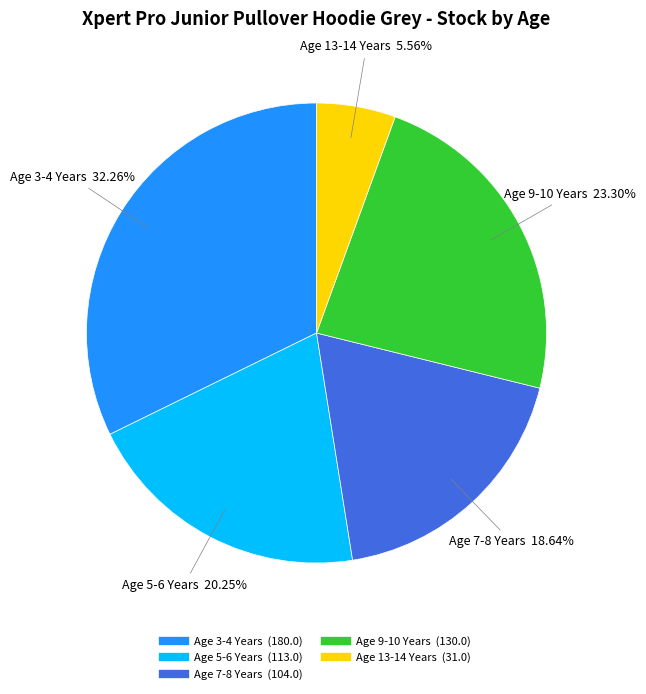

How many slices are in this pie chart?

5